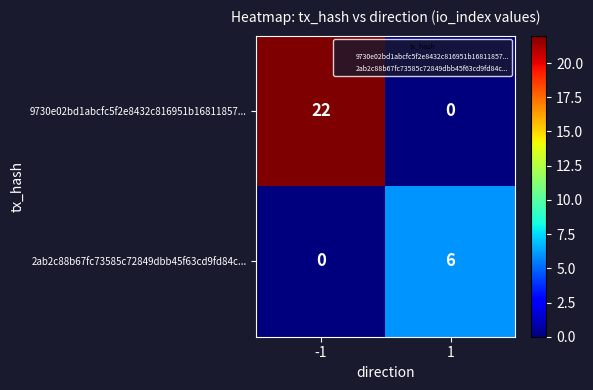

At which category is the sum across all series the highest?

-1